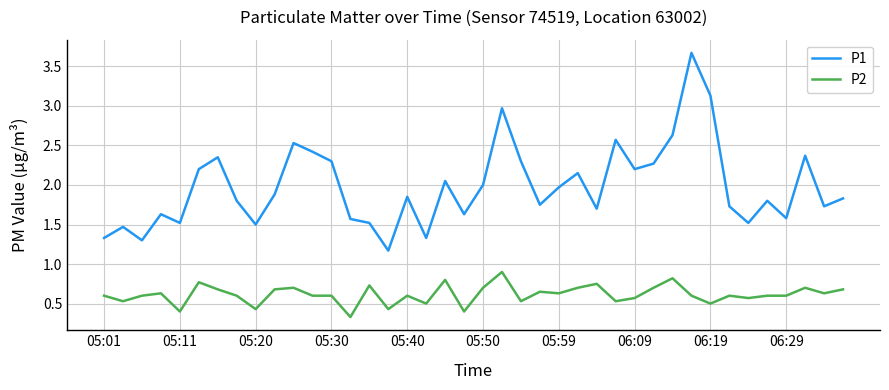

What is the difference between the maximum and minimum values in the P2 series?

0.6